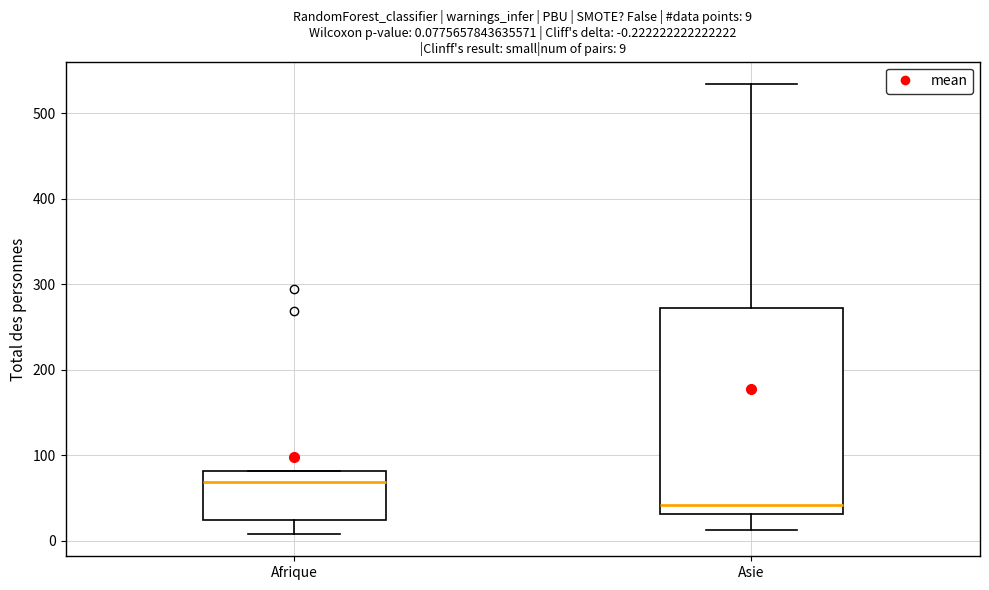

Which box is the tallest, from its lower edge to its upper edge?

Asie